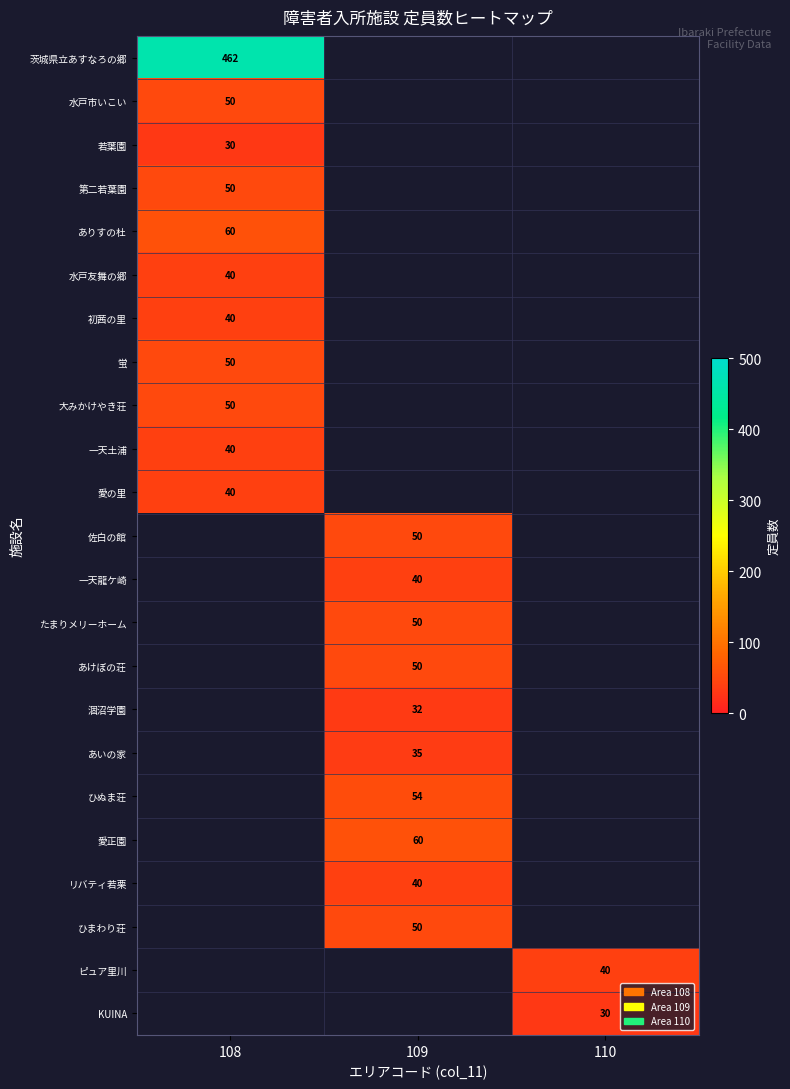

The value of 愛正園 at 109 is 36. True or false?

False